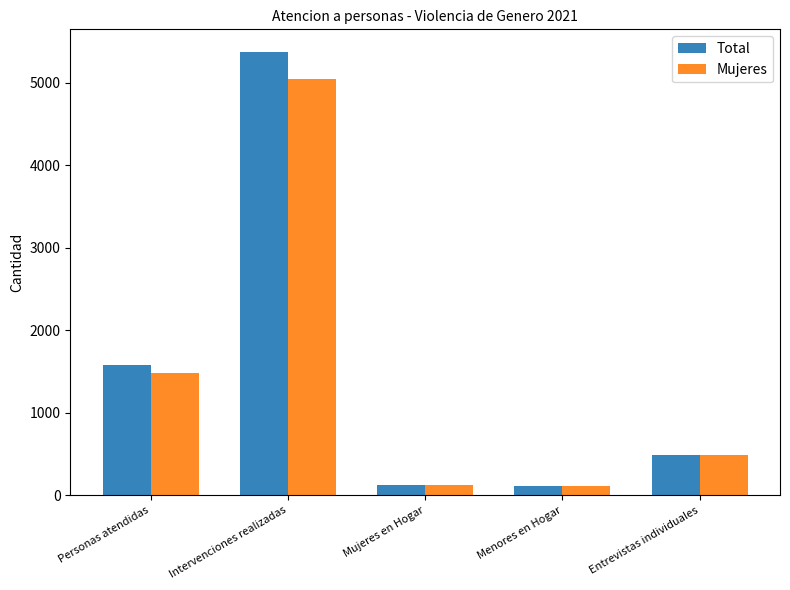

At which label is Total closest to 2748?

Personas atendidas